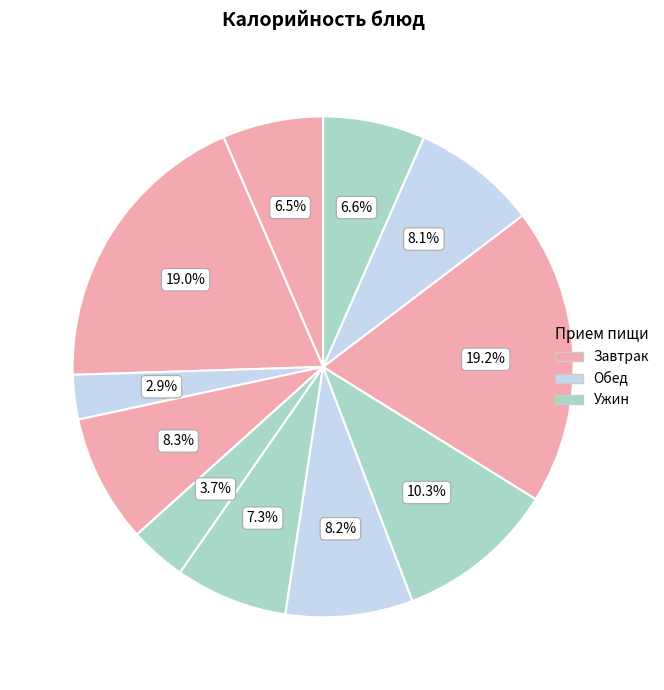

How many segments does this pie chart have?

11